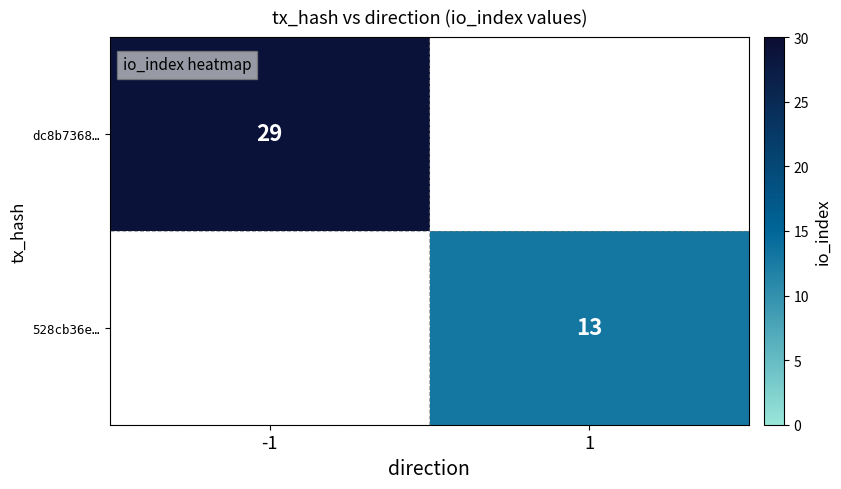

The dc8b7368… series shows 50 at -1. True or false?

False